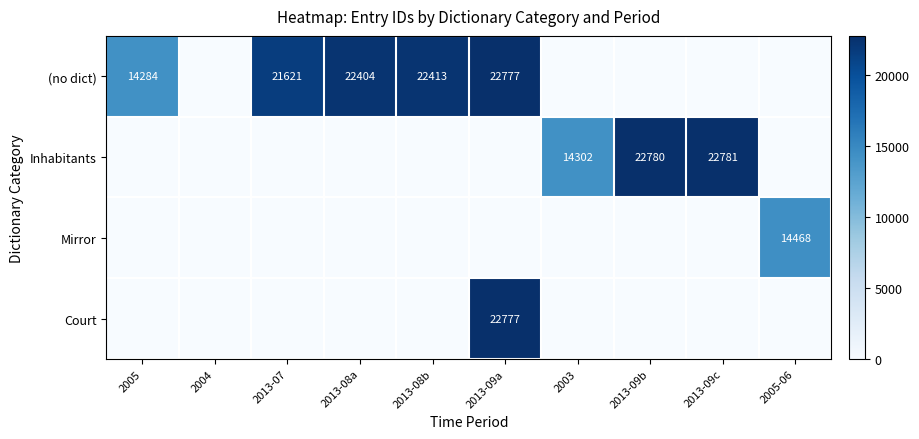

Between 2013-09b and 2013-08a, which is larger?

2013-08a